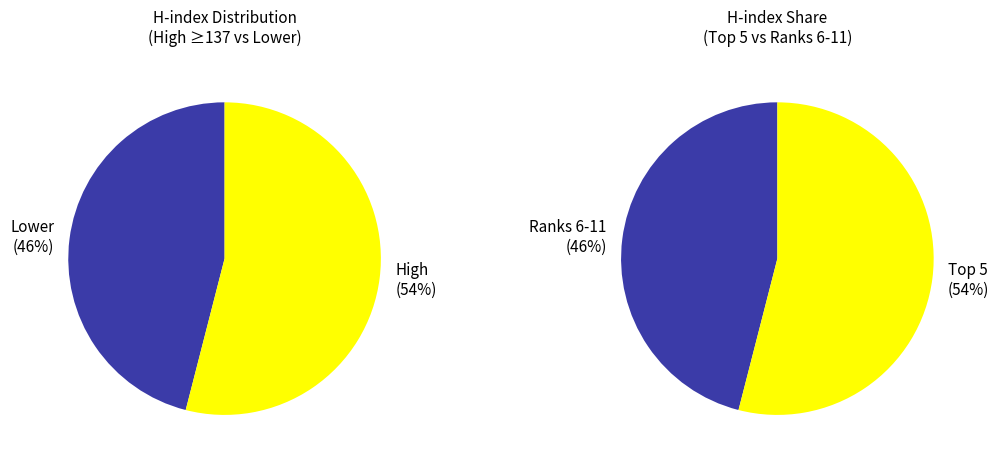

To the nearest percent, what portion does Rank 11 represent?

7%